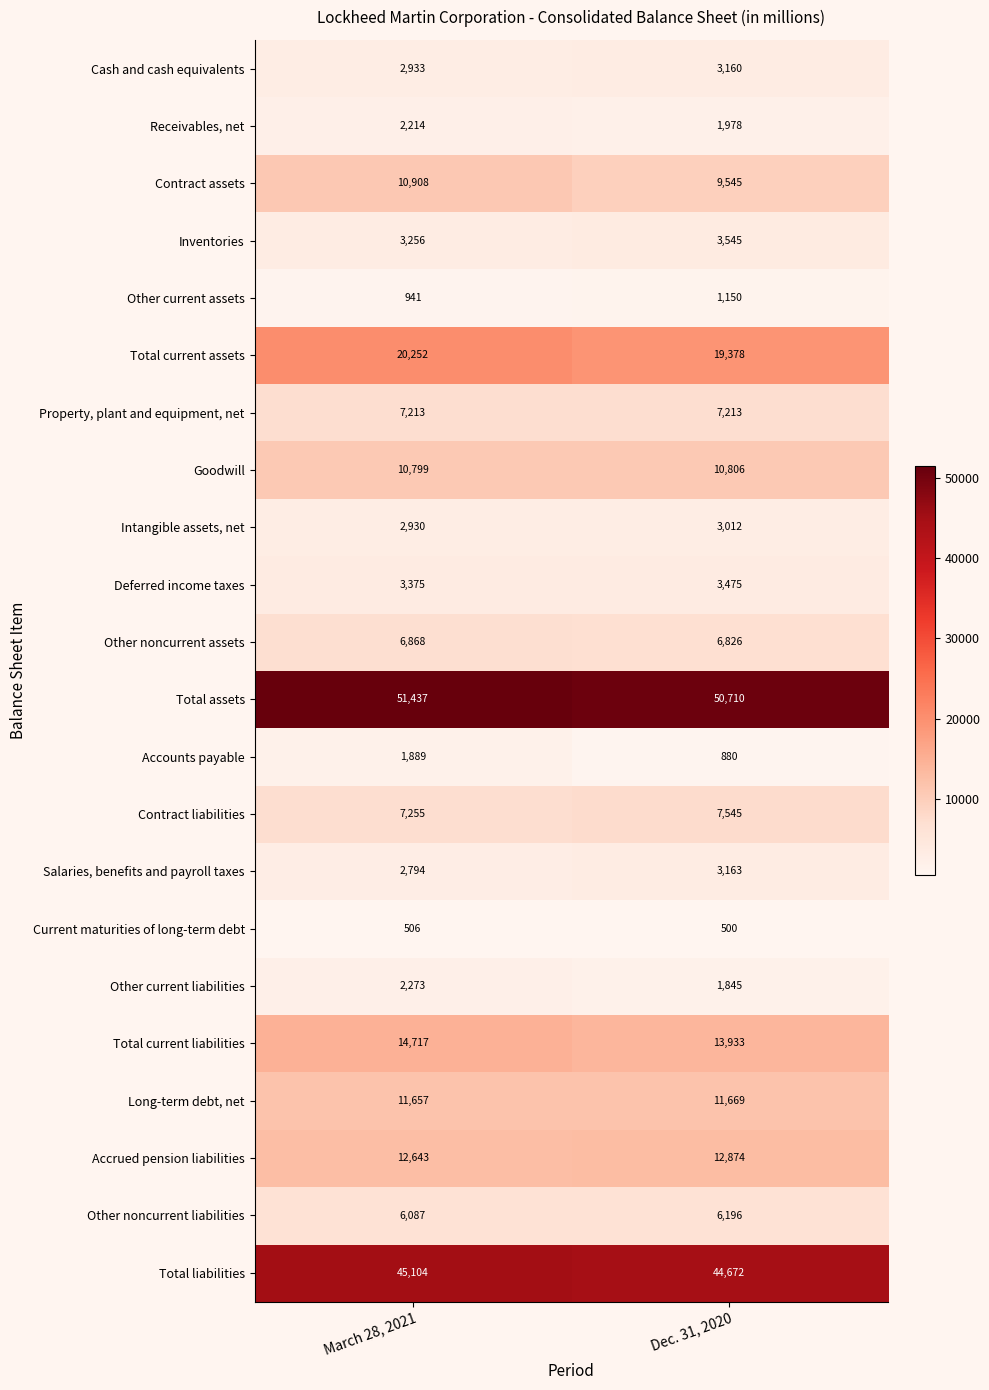

Where is Contract liabilities nearest to the value 7400?

March 28, 2021